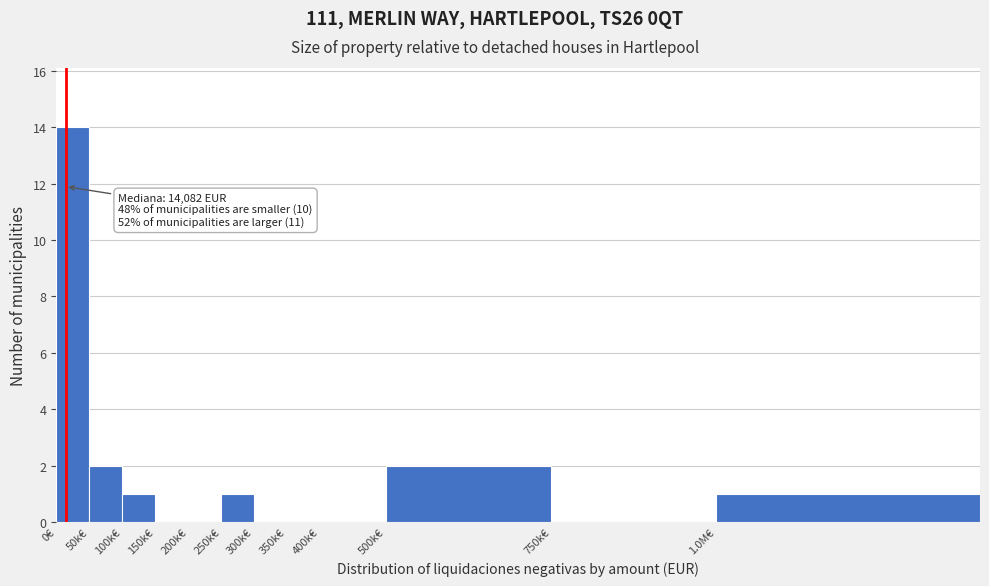

Reading left to right, list all the values displayed in this chart.

0€=14	50k€=2	100k€=1	150k€=0	200k€=0	250k€=1	300k€=0	350k€=0	400k€=0	500k€=2	750k€=0	1.0M€=1